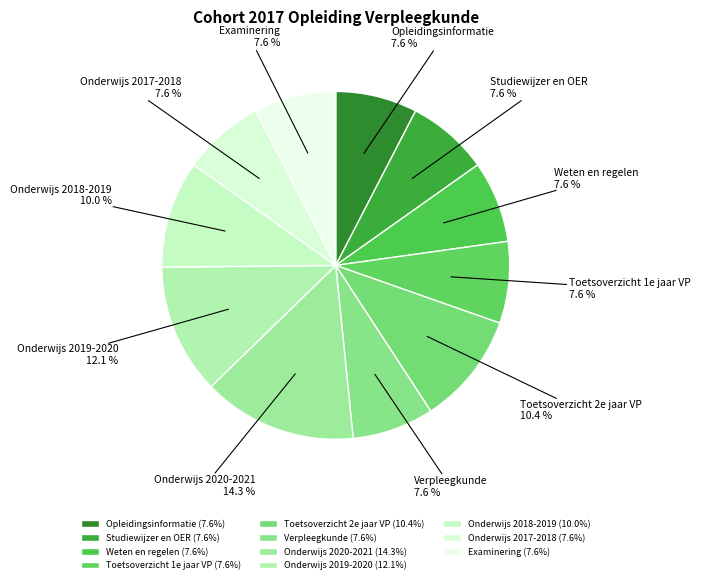

How many slices are in this pie chart?

11